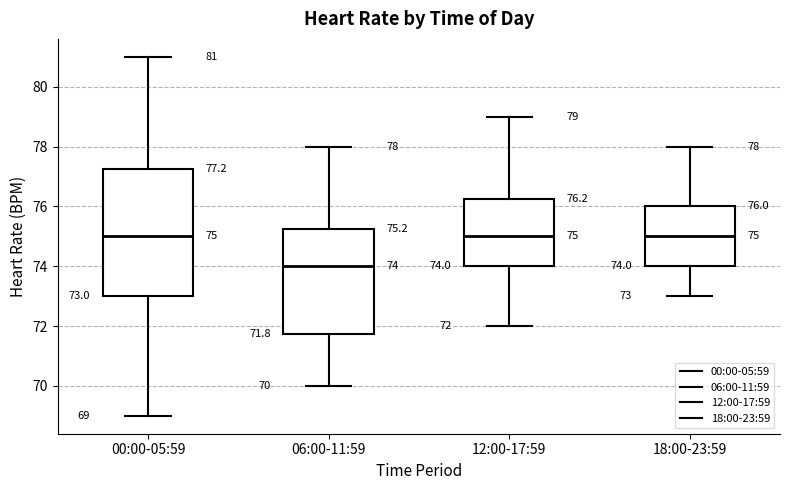

Comparing the boxes themselves (not the whiskers), which one is the tallest?

00:00-05:59